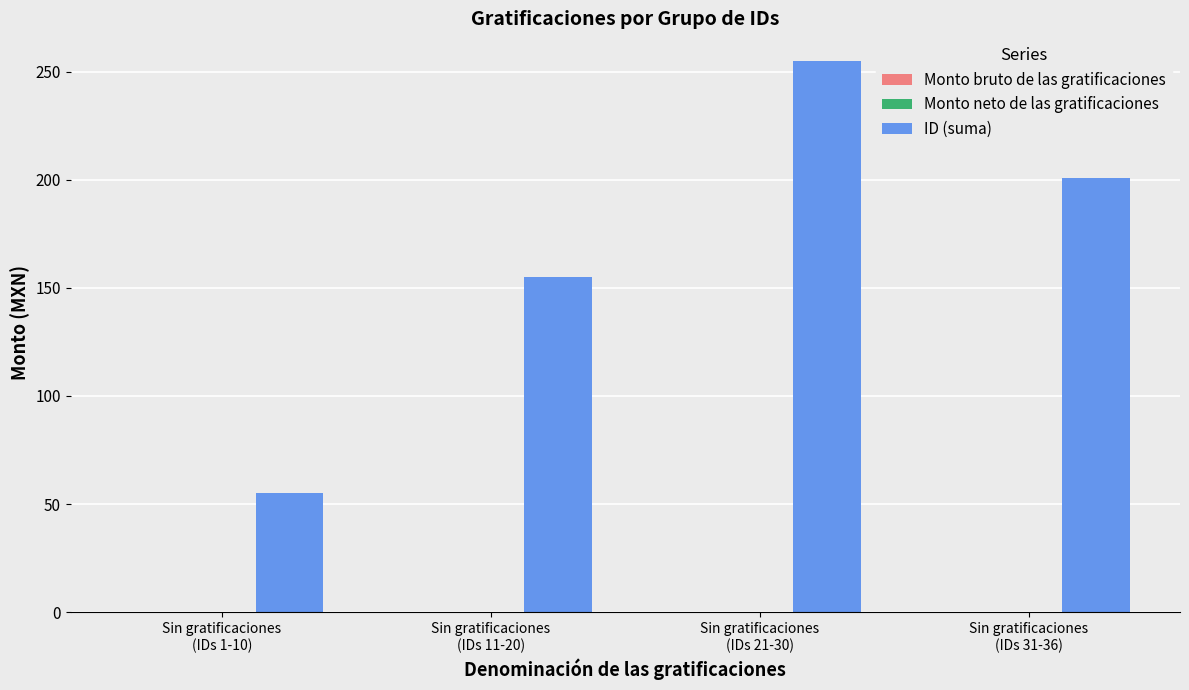

What is the minimum value shown in the chart?

55